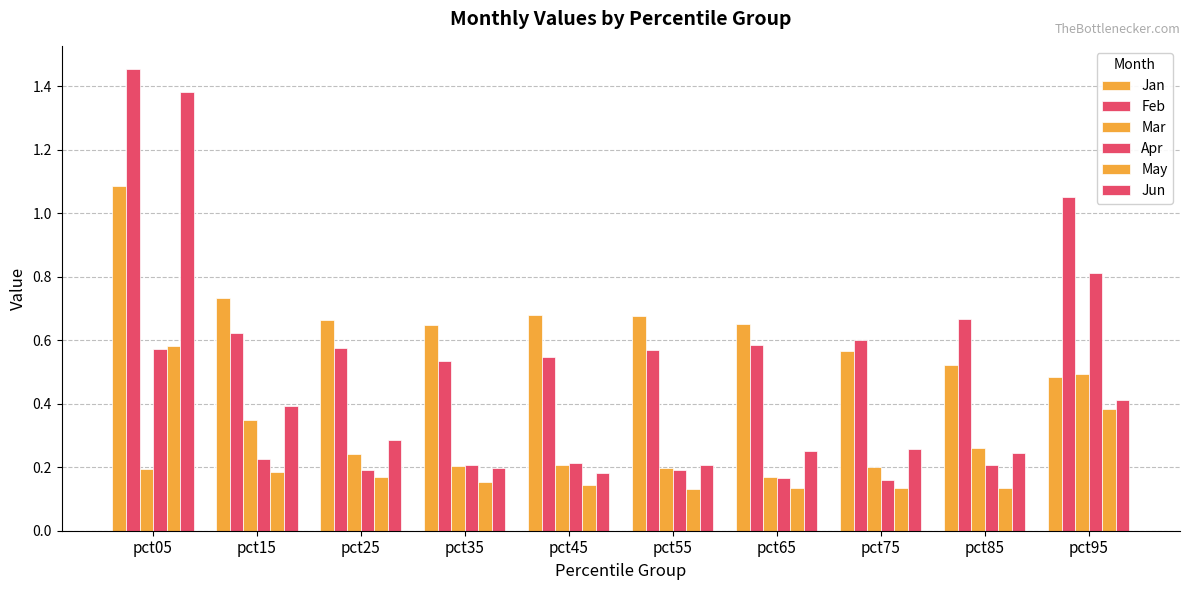

What is the lowest value of the Apr series?

0.2